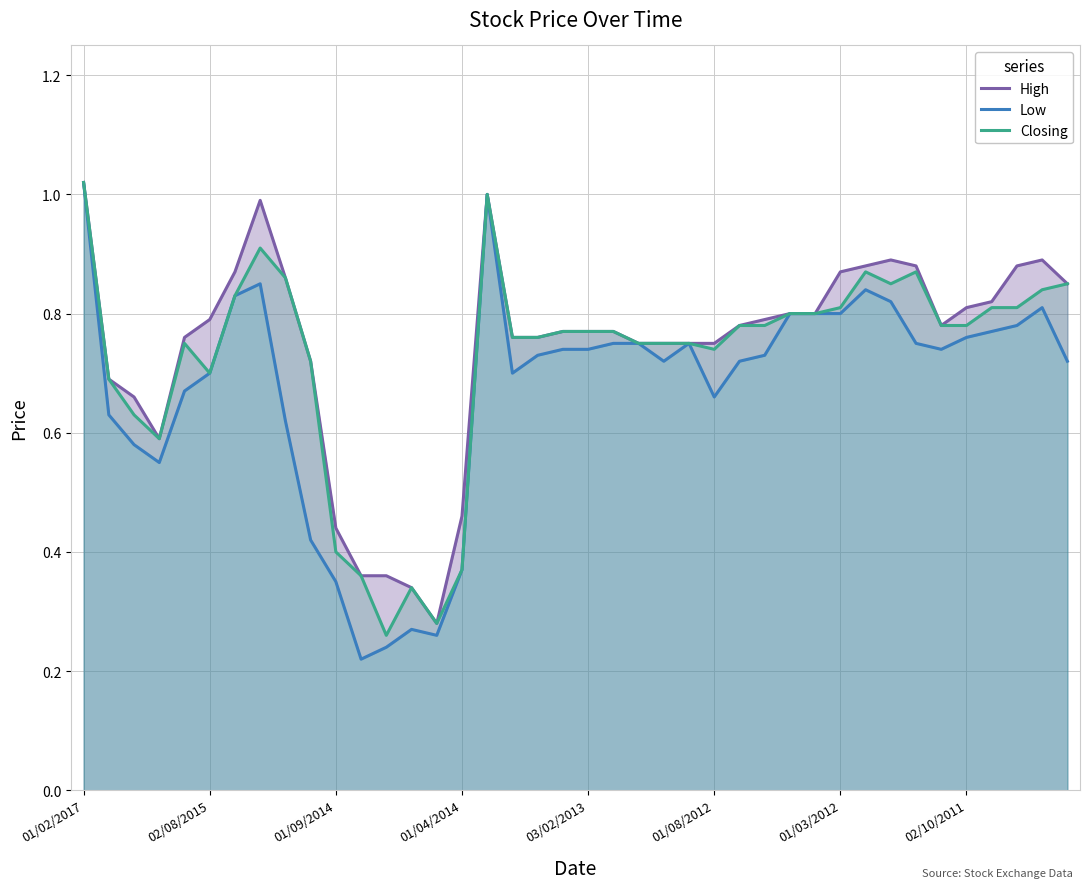

Rank the series by their maximum value, from highest to lowest.

High, Low, Closing